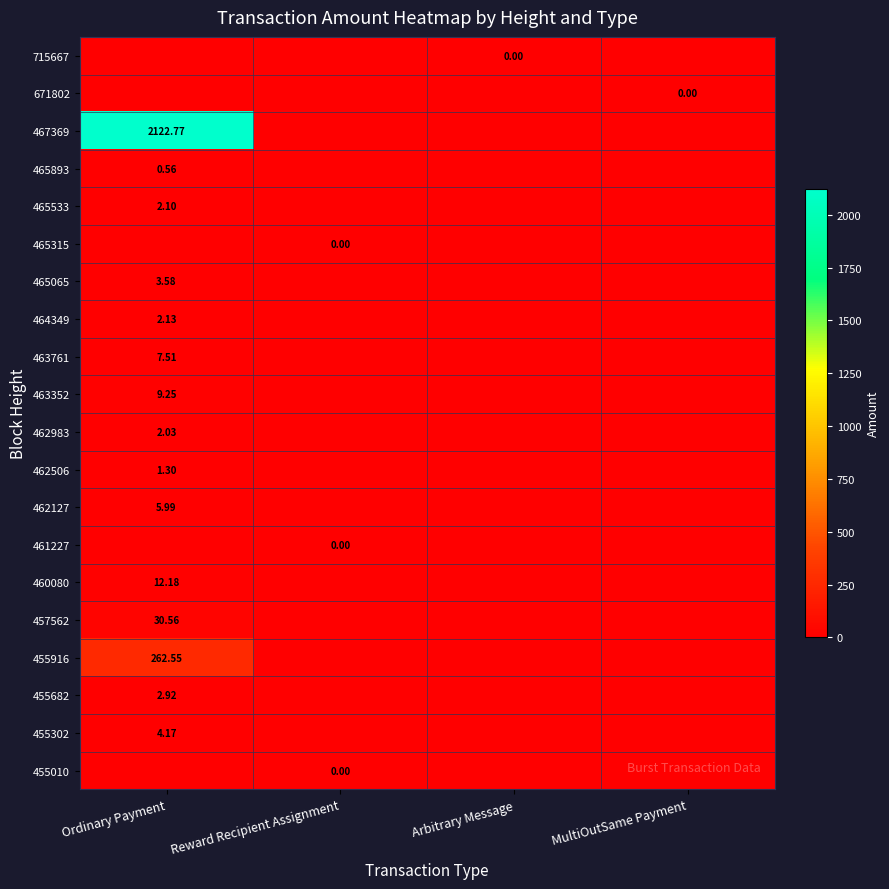

Which label corresponds to the largest value in the chart?

Ordinary Payment